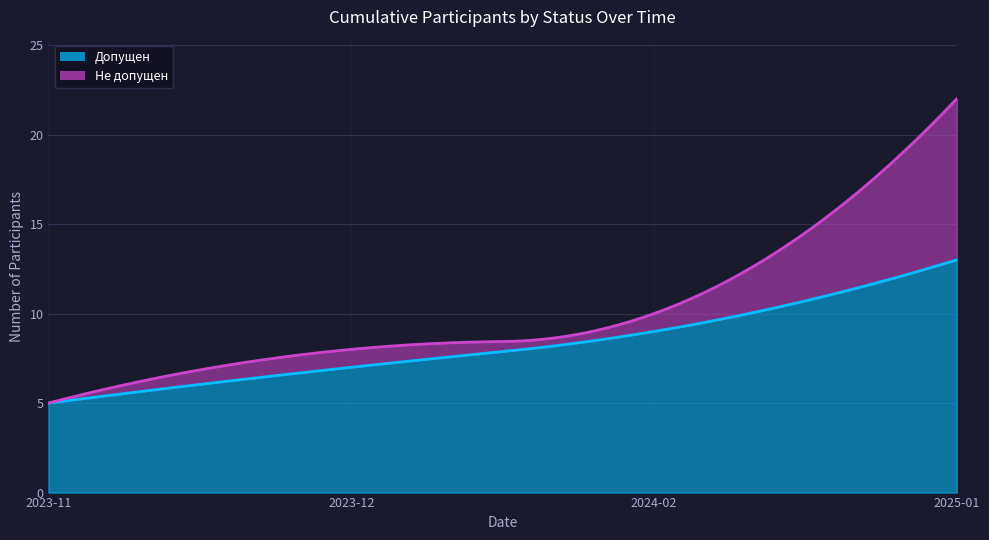

What is the difference between the second highest and second lowest values in the Допущен series?

2